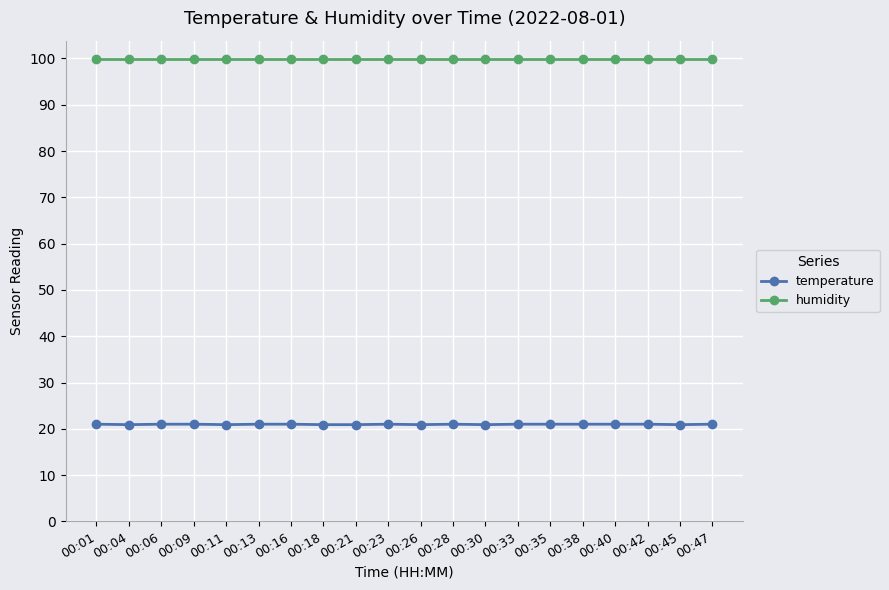

True or false: temperature has more than 0 points higher than both neighbors.

True